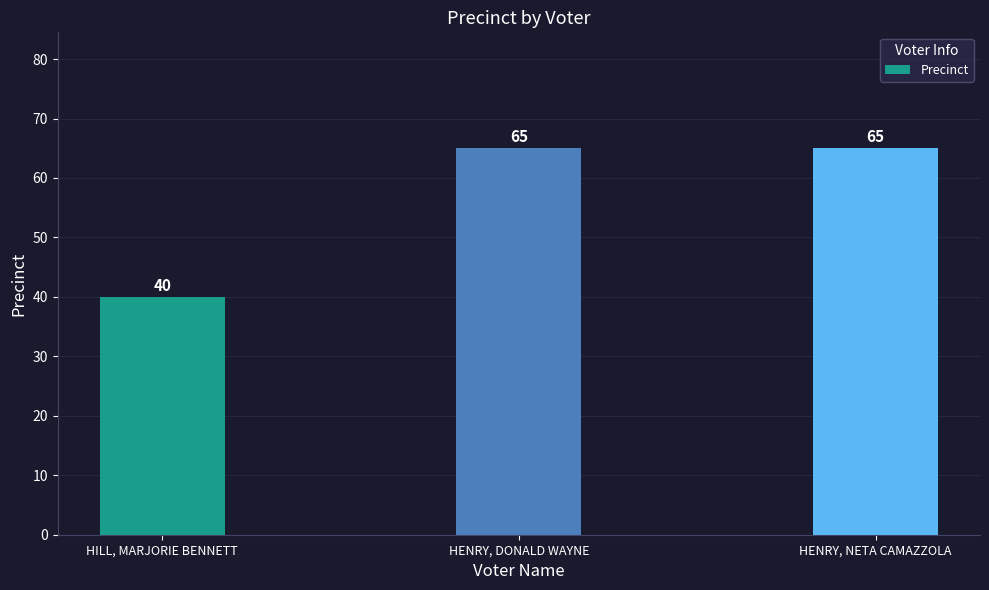

What is the label of the 2nd bar from the left?

HENRY, DONALD WAYNE